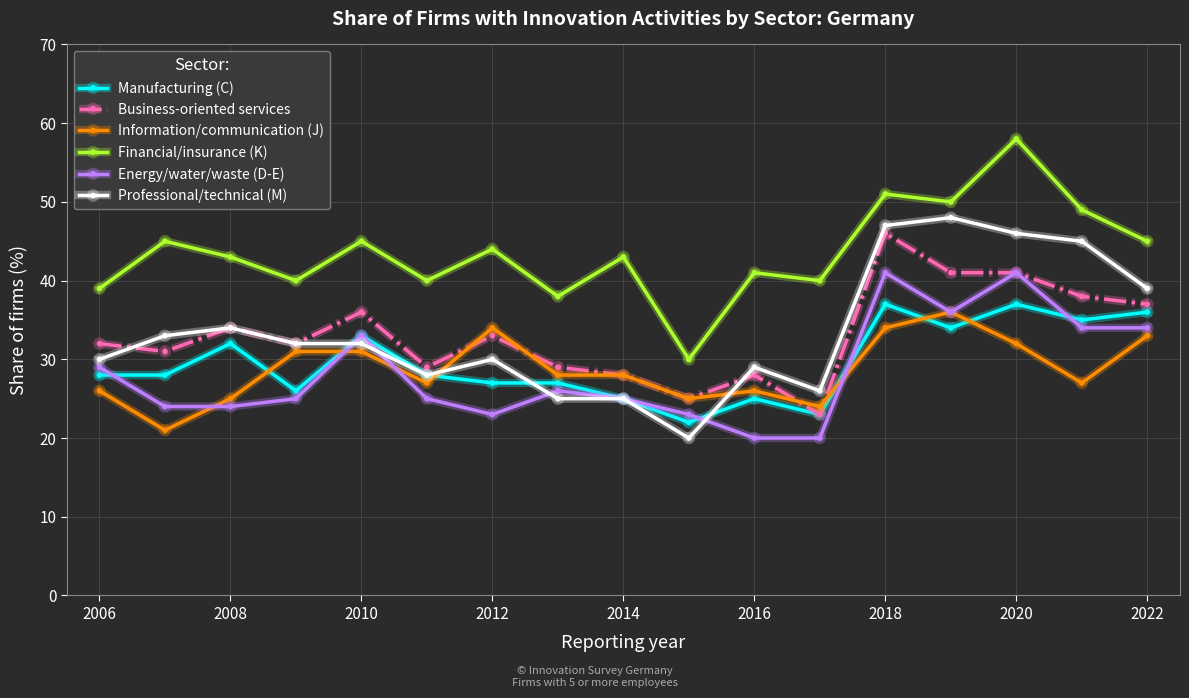

Count the number of categories in the chart.

17